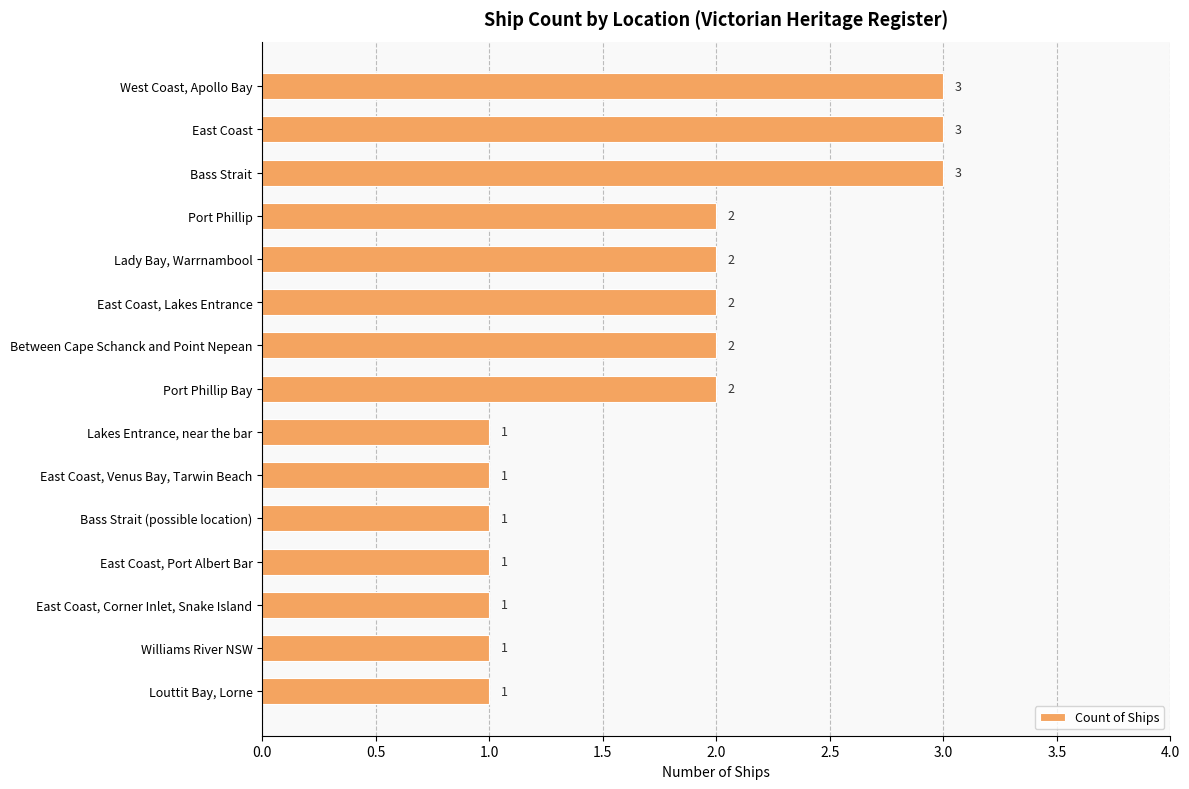

What is the sum of all values?

26